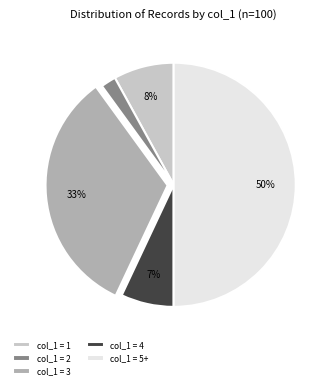

The col_1 = 2 slice represents 2% of the pie. True or false?

True